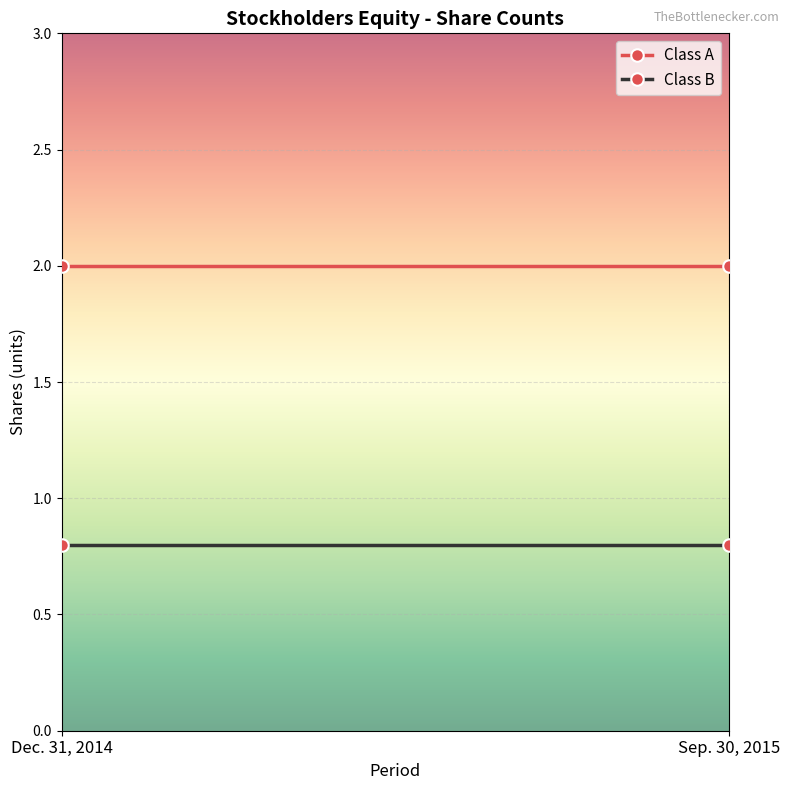

At how many categories does at least one series exceed 1?

2